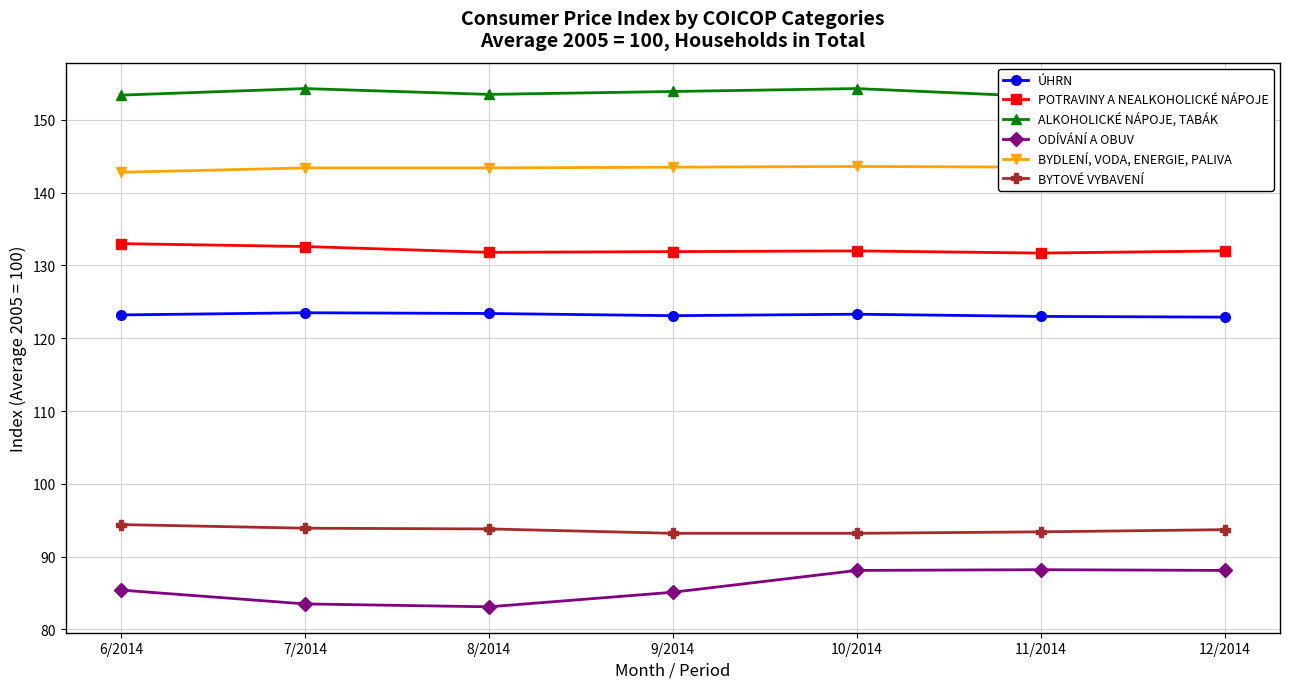

Which series has the widest spread of values?

ODÍVÁNÍ A OBUV